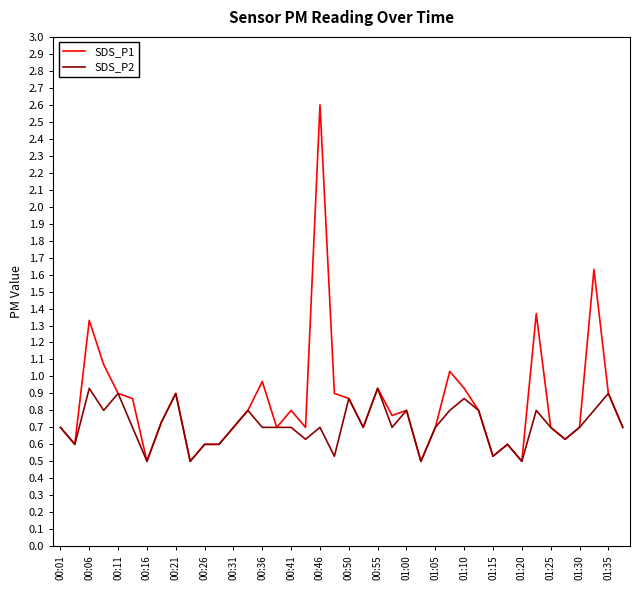

At how many categories does at least one series exceed 0?

40